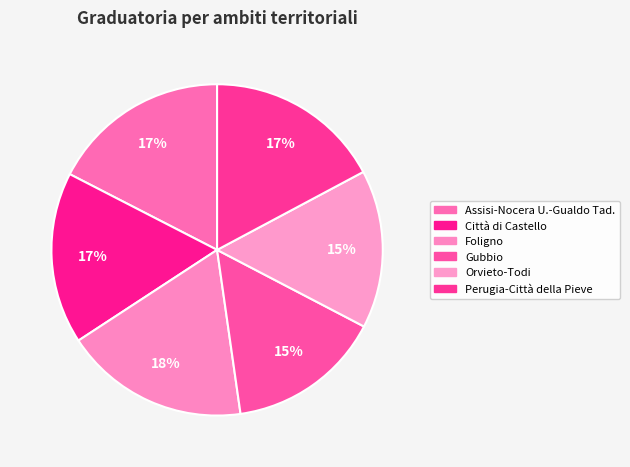

What is the largest slice in the pie chart?

Foligno